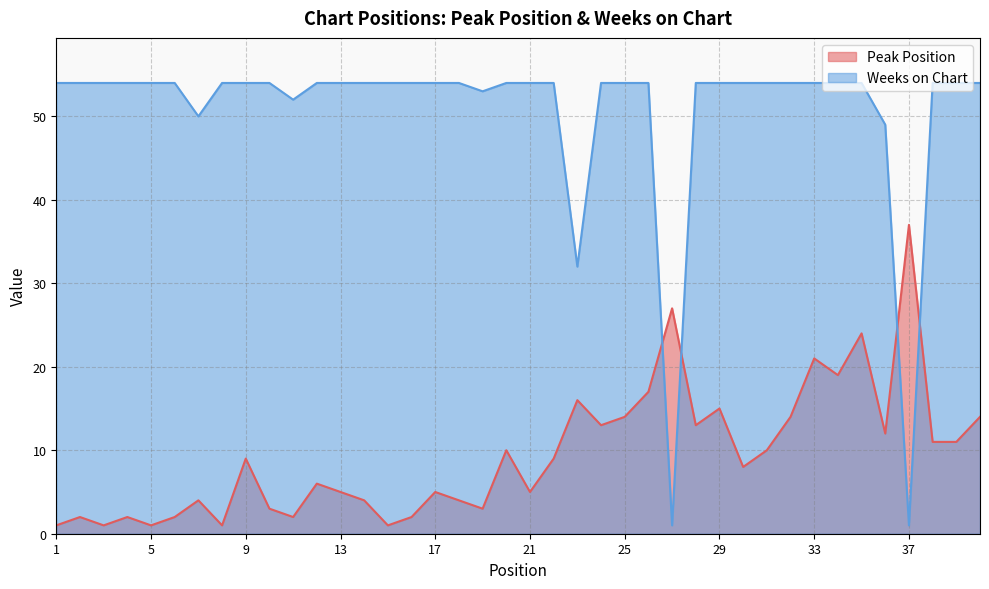

Which category has the lowest value in the Peak Position series?

1